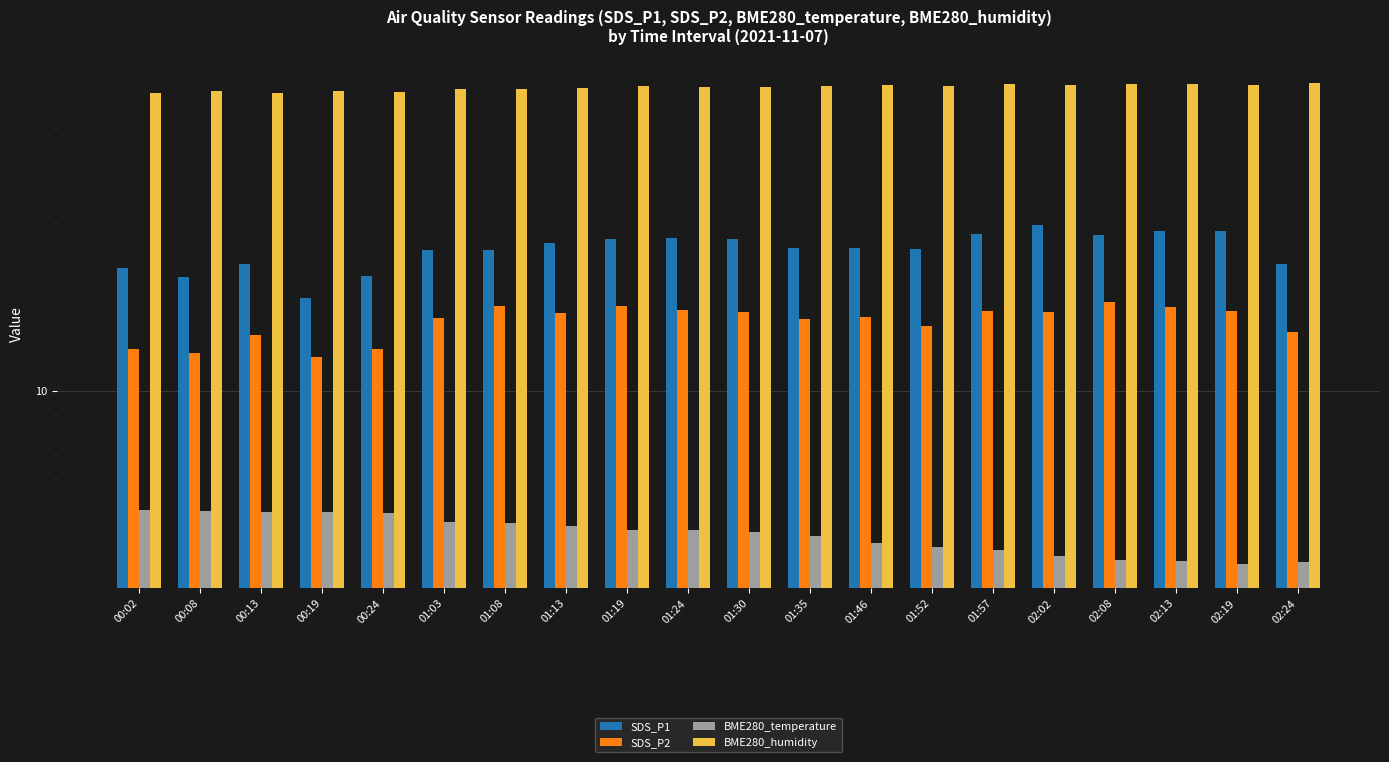

How many series are shown in this chart?

4